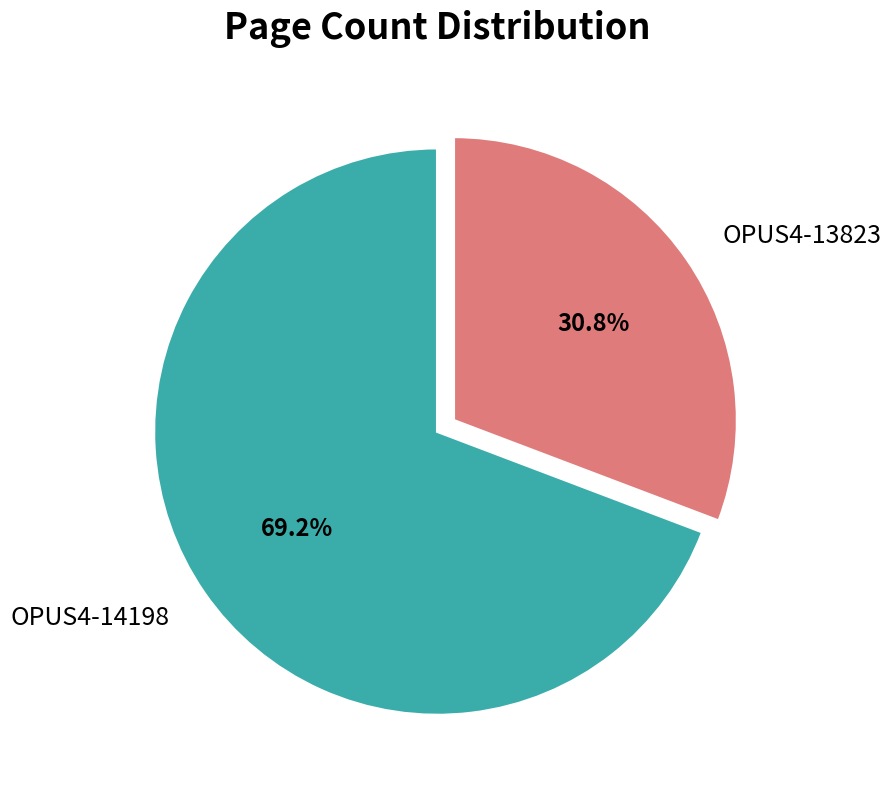

How much of the chart is everything except OPUS4-14198?

30.8%